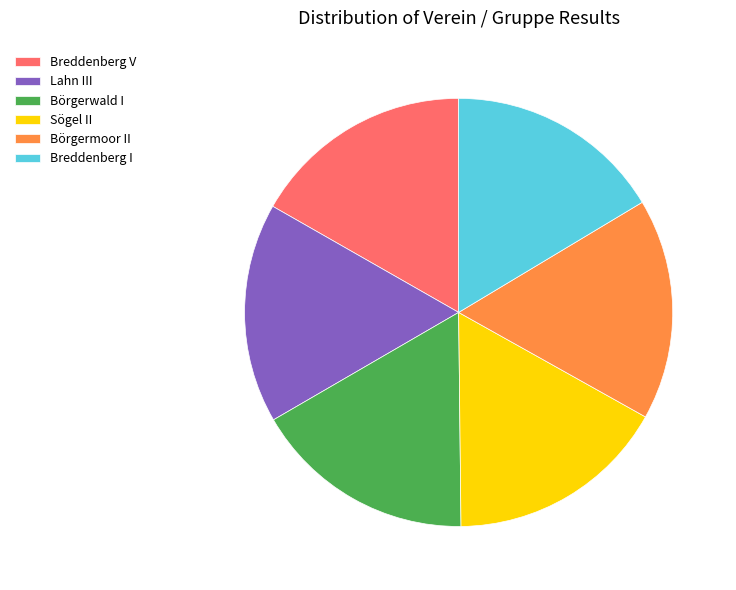

How many slices are in this pie chart?

6